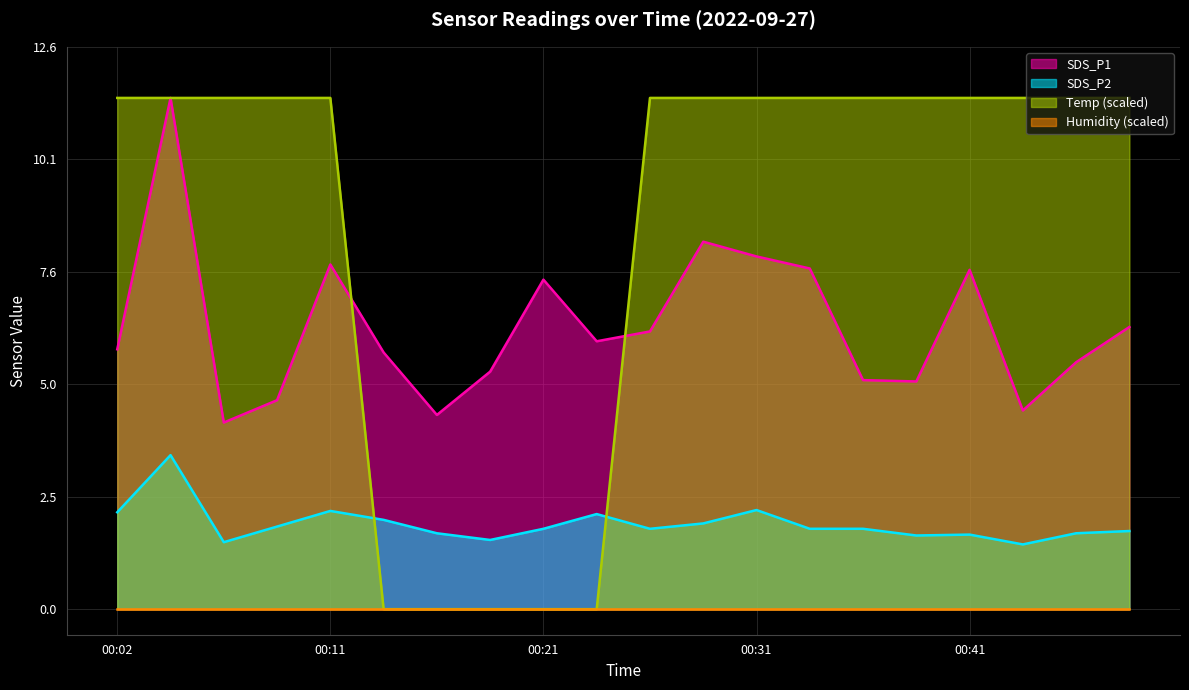

At how many categories does at least one series exceed 8?

15